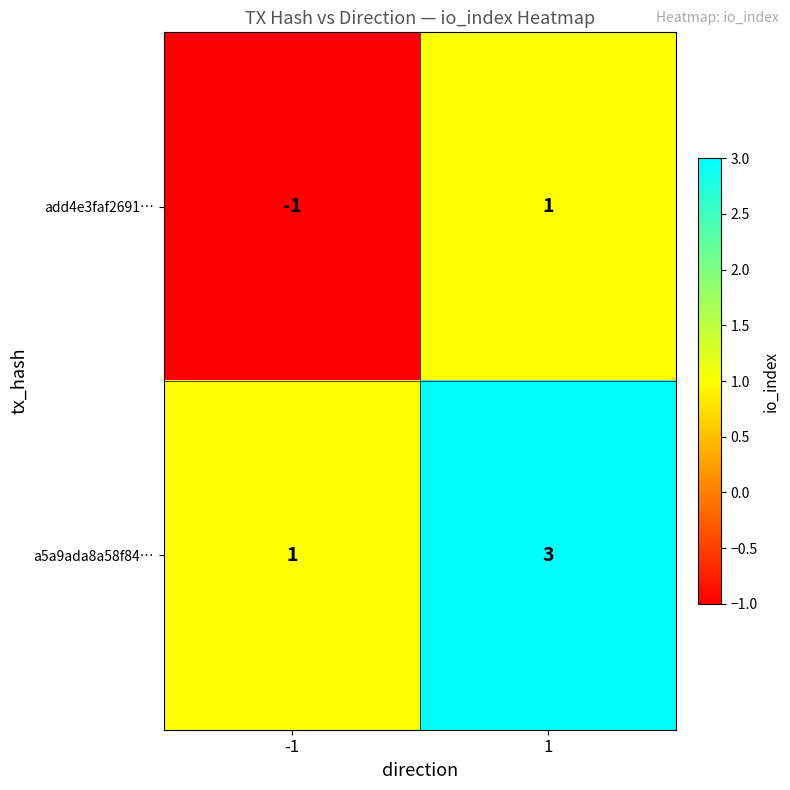

True or false: add4e3faf2691… has a value of 2 at 1.

False